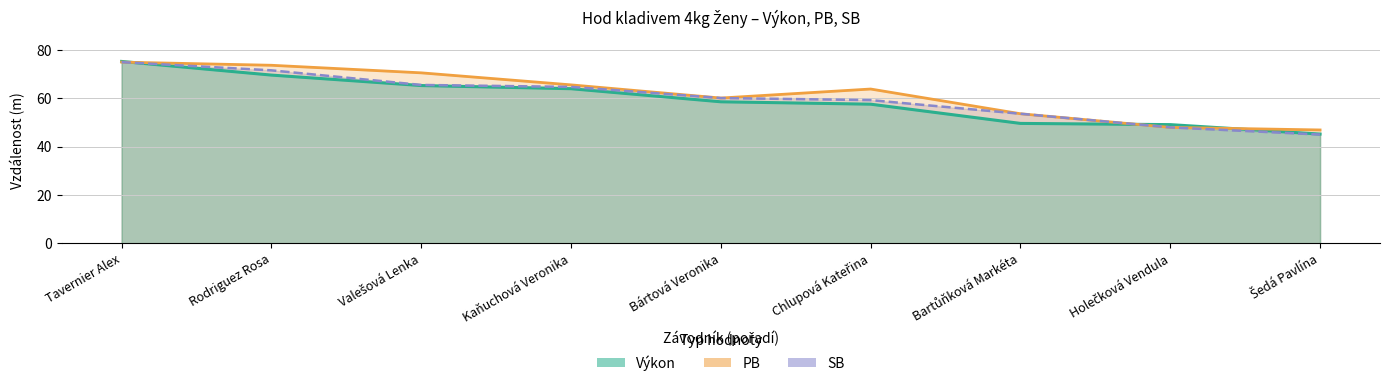

At which label is Výkon closest to 60?

Bártová Veronika